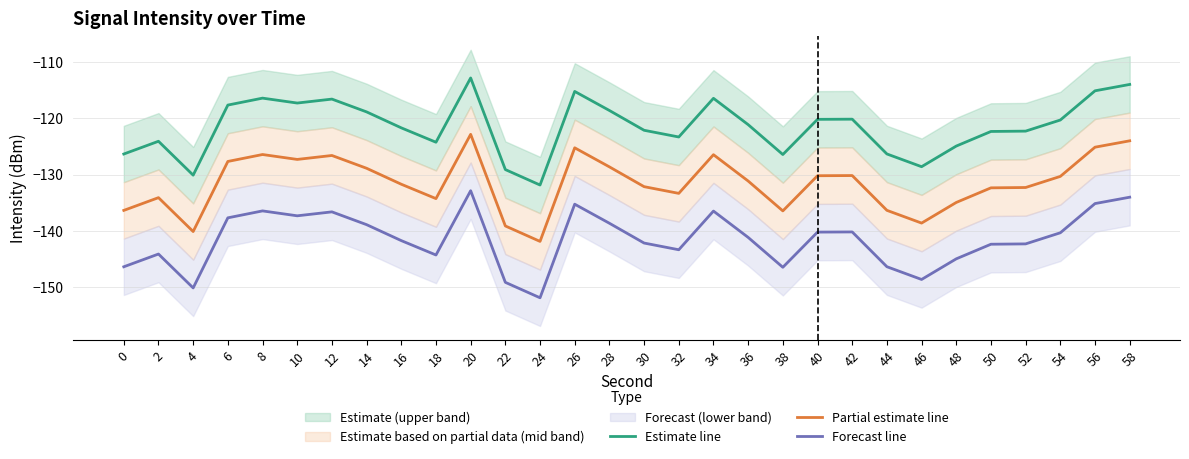

Which series has the widest spread of values?

Estimate line